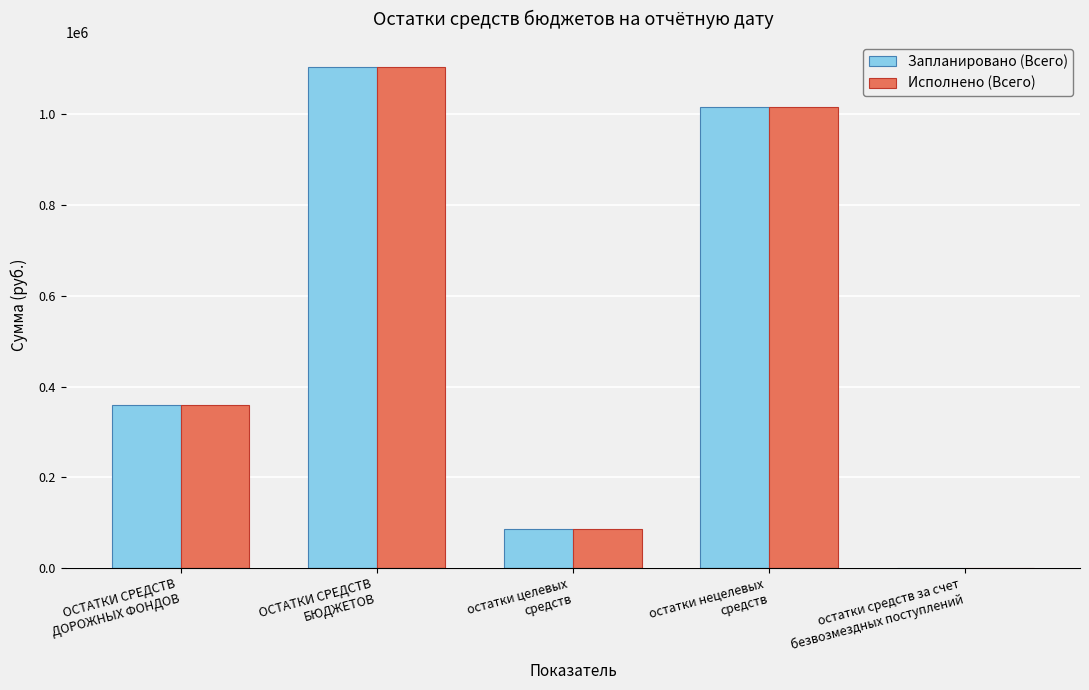

What is the maximum value for Исполнено (Всего)?

1103248.1